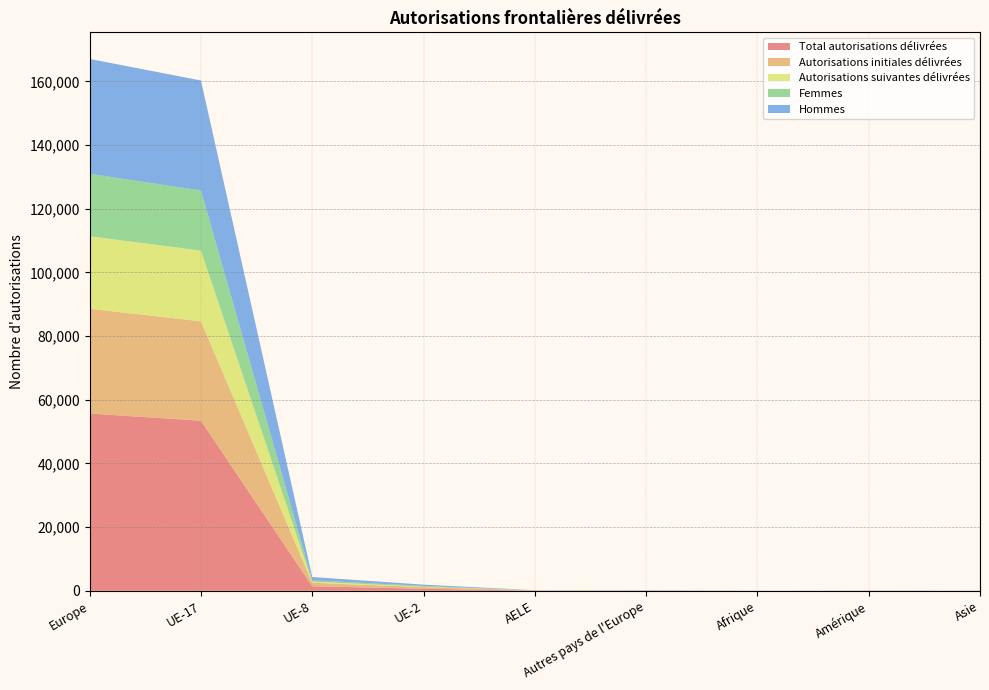

Reading right to left, extract all data points from this chart.

Total autorisations délivrées: 25	38	18	74	64	648	1445	53427	55685
Autorisations initiales délivrées: 12	18	10	24	40	524	1082	31226	32906
Autorisations suivantes délivrées: 13	20	8	50	24	124	363	22201	22779
Femmes: 15	20	6	25	39	242	415	18880	19606
Hommes: 10	18	12	49	25	406	1030	34547	36079